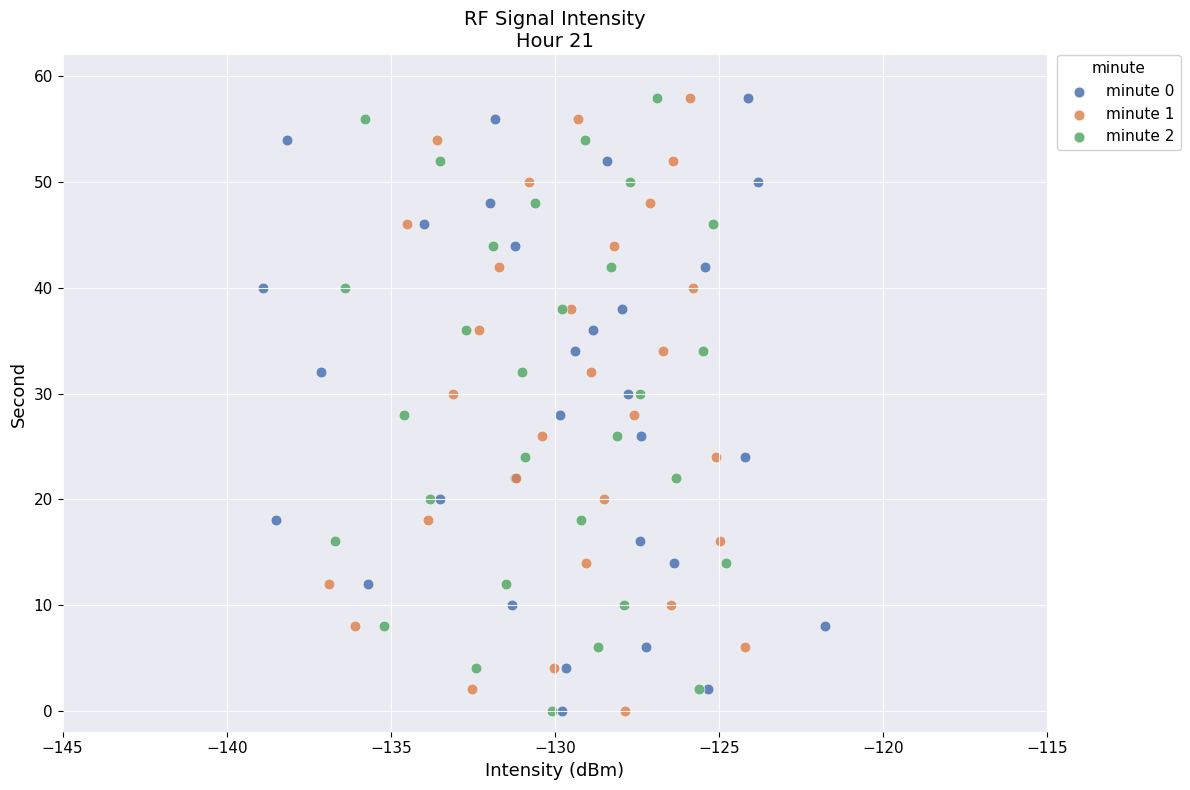

What are all the series names shown in the legend?

minute 0, minute 1, minute 2